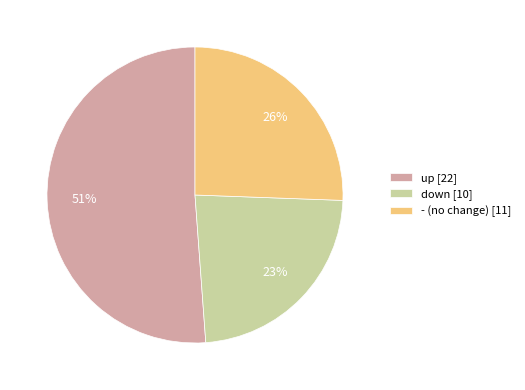

Is the sum of - (no change) [11] and down [10] greater than half?

No